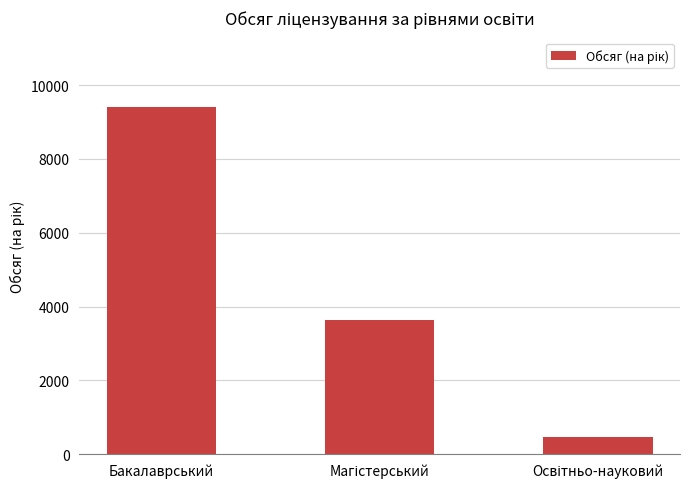

What is the difference between the maximum and second lowest values?

5770